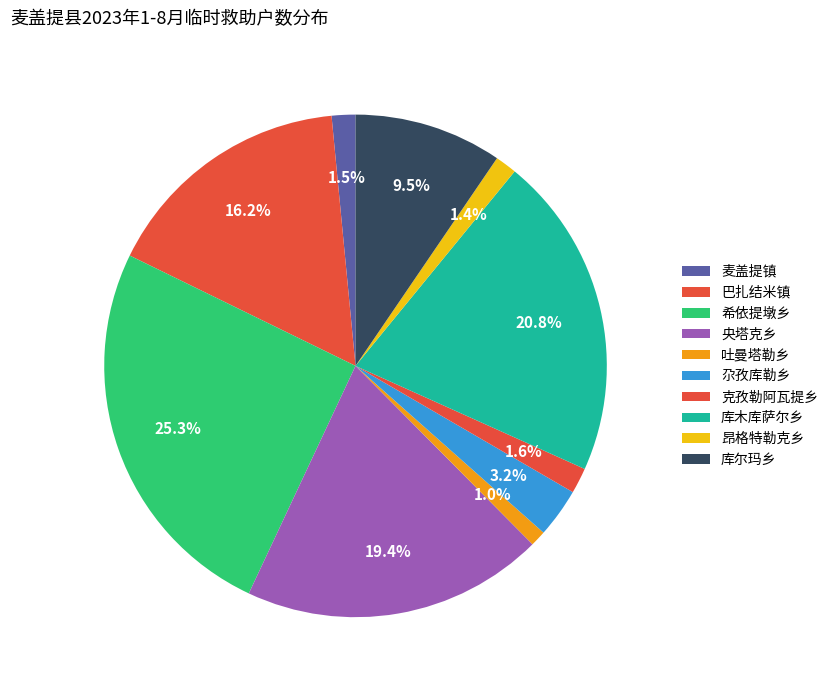

How much of the chart is everything except 昂格特勒克乡?

98.6%